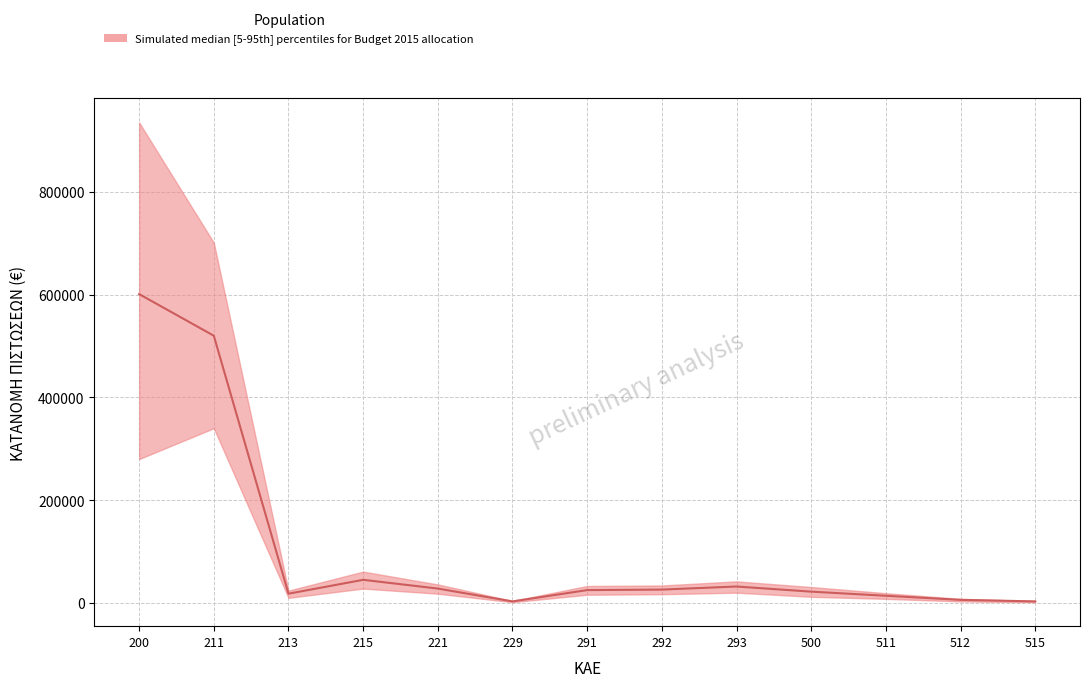

What is the average value of the median series?

103308